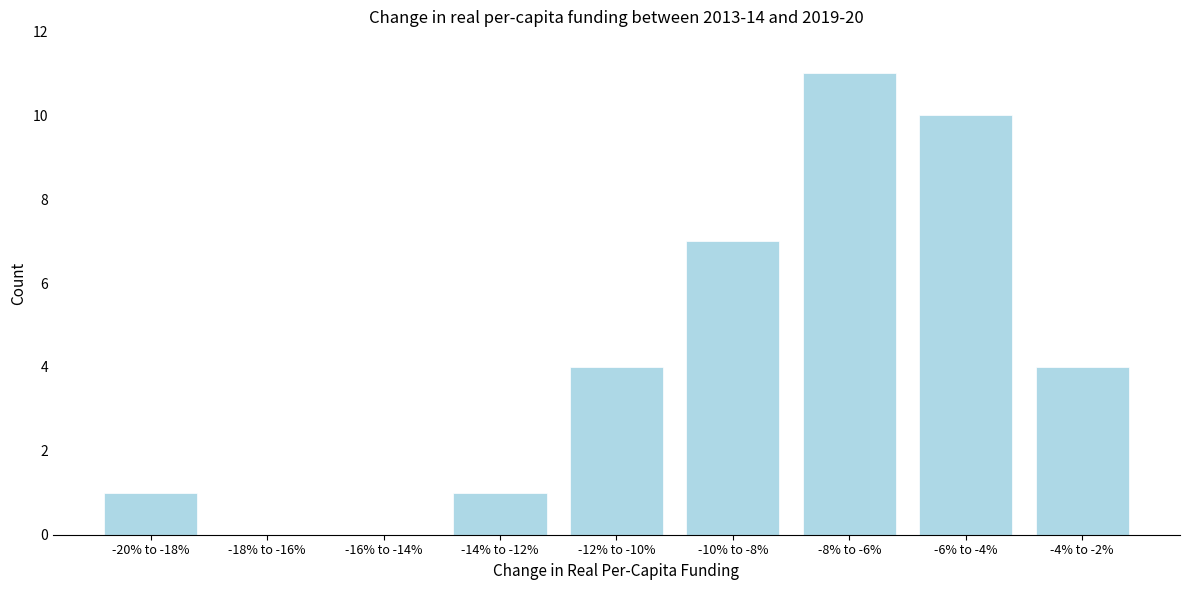

Reading left to right, extract all data points from this chart.

-20% to -18%=1	-18% to -16%=0	-16% to -14%=0	-14% to -12%=1	-12% to -10%=4	-10% to -8%=7	-8% to -6%=11	-6% to -4%=10	-4% to -2%=4